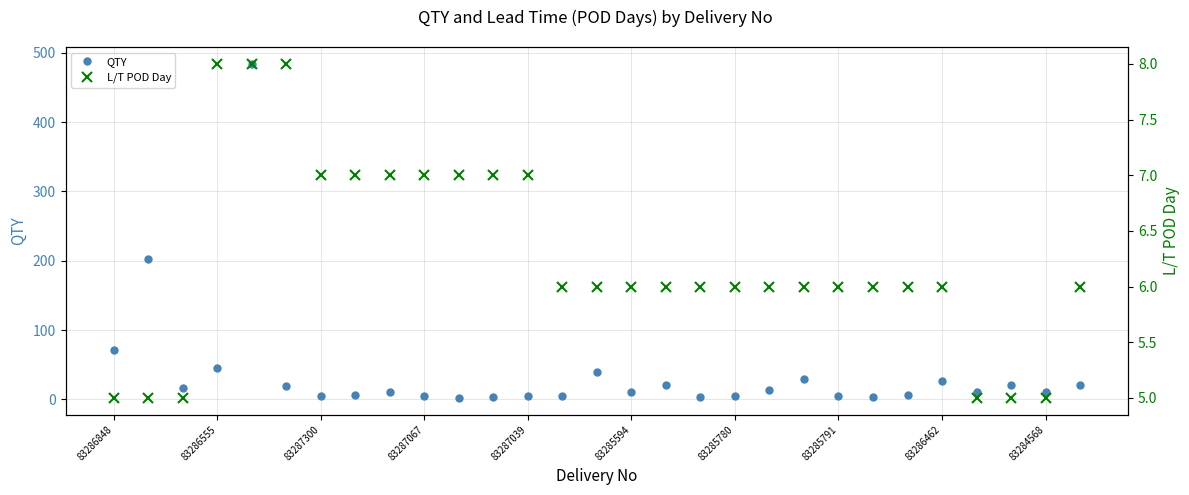

List the series in order of their overall mean, lowest first.

L/T POD Day, QTY